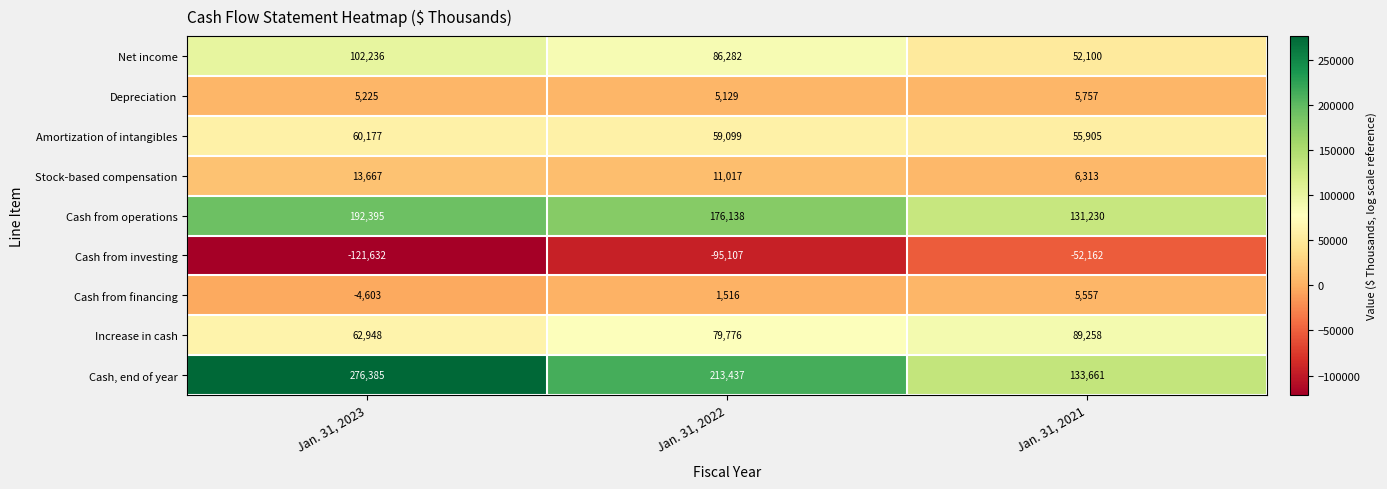

Which series changed the most between Jan. 31, 2022 and Jan. 31, 2021?

Cash, end of year